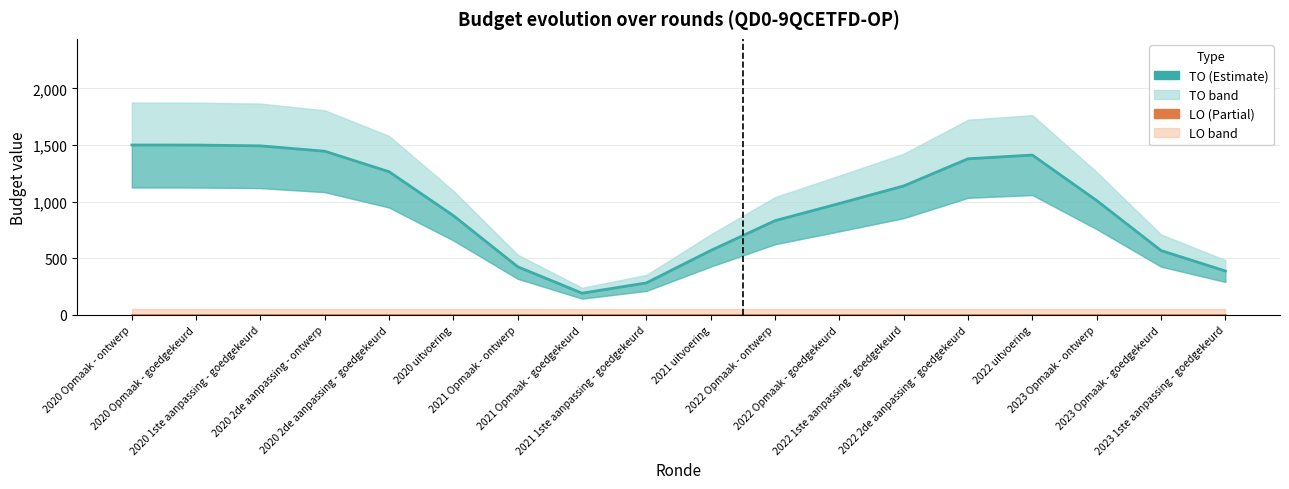

Does the chart have visible grid lines?

Yes